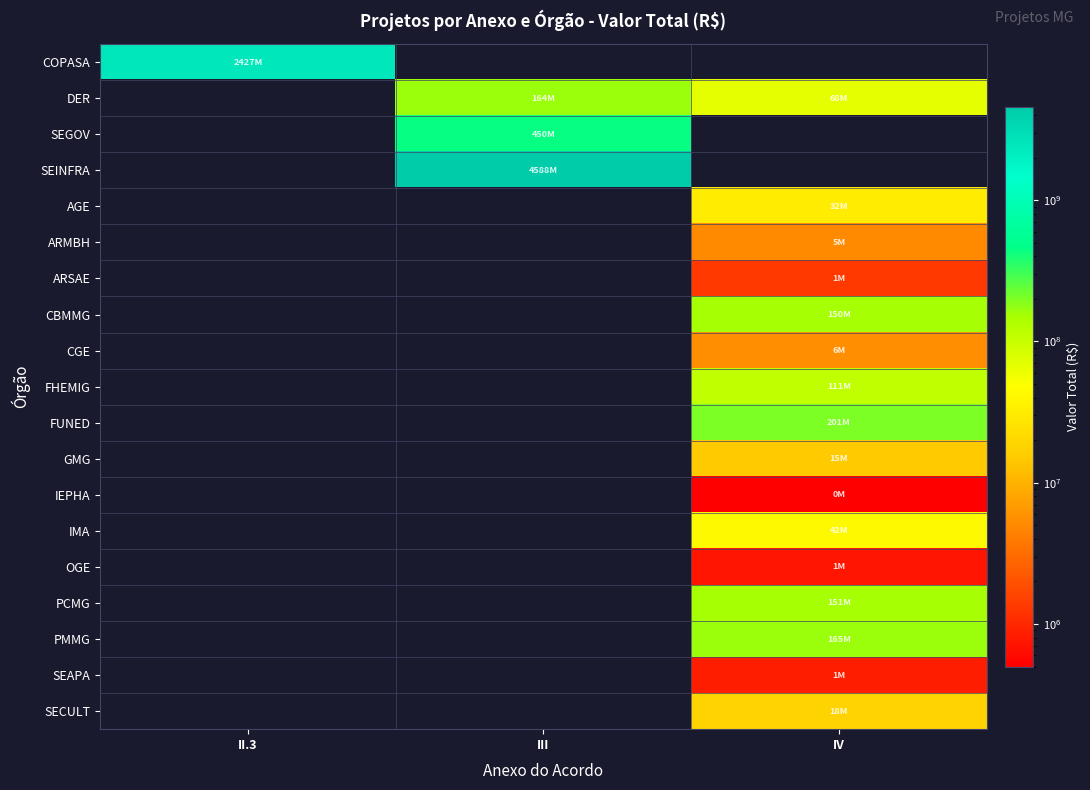

At how many categories does at least one series exceed 3182241050?

1